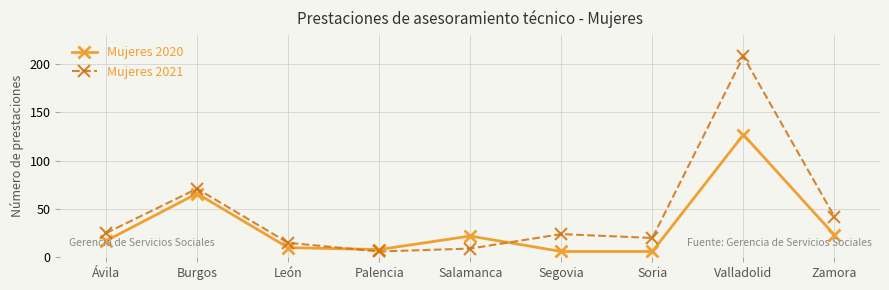

Read the Mujeres 2020 value at Palencia.

8